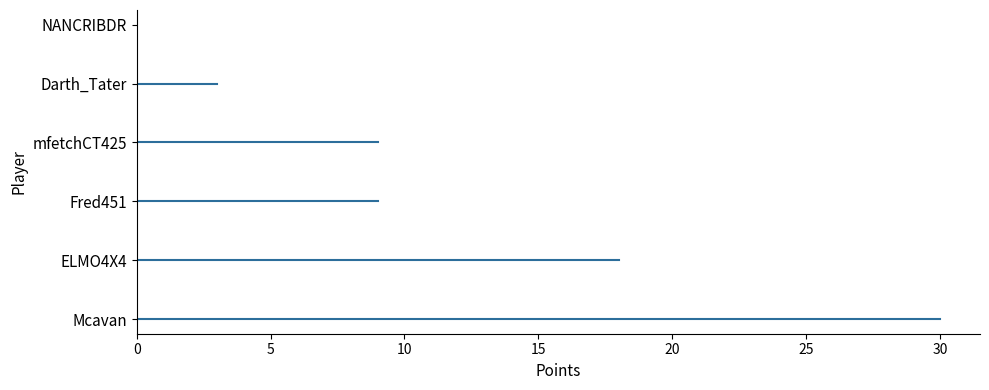

How many positive values are there?

5